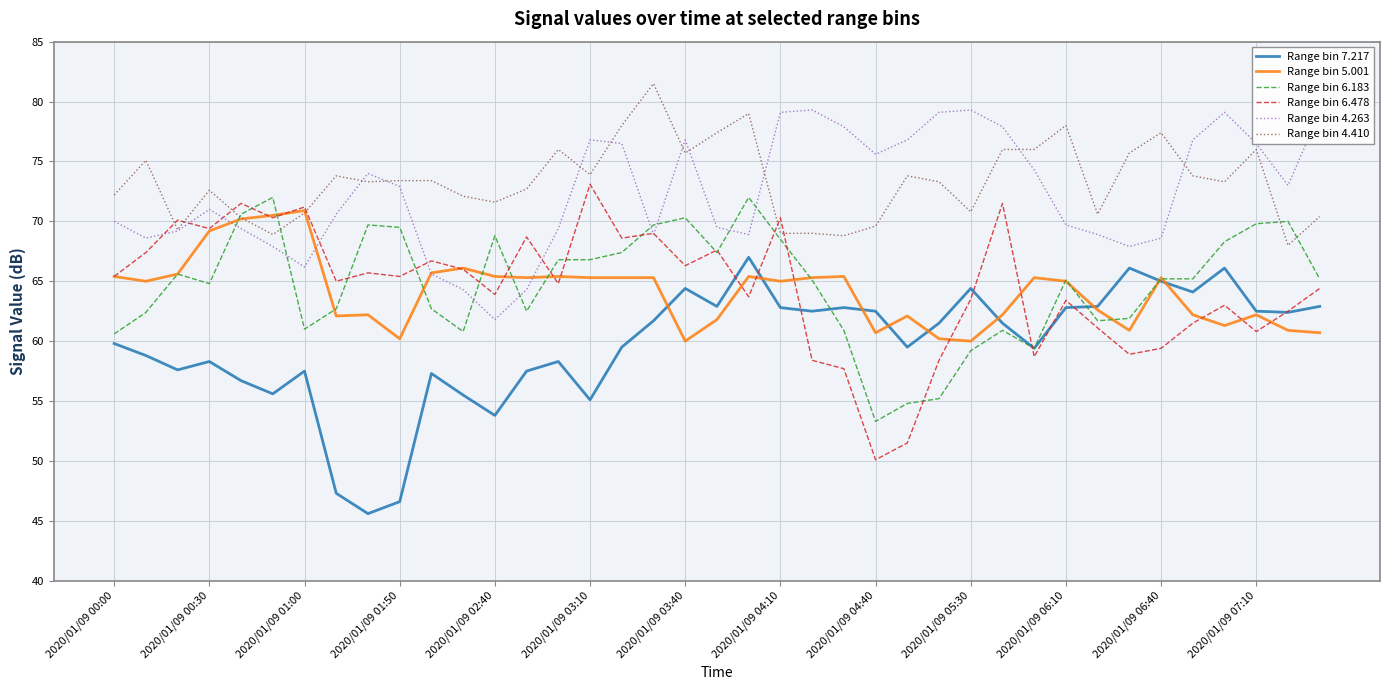

What is the maximum value for Range bin 4.263?

79.3